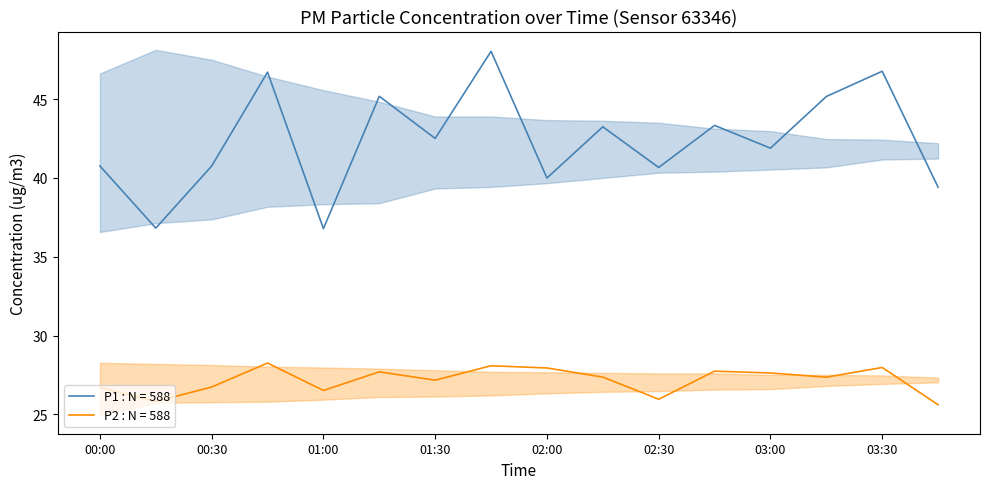

Which category has the highest value across all series?

01:45